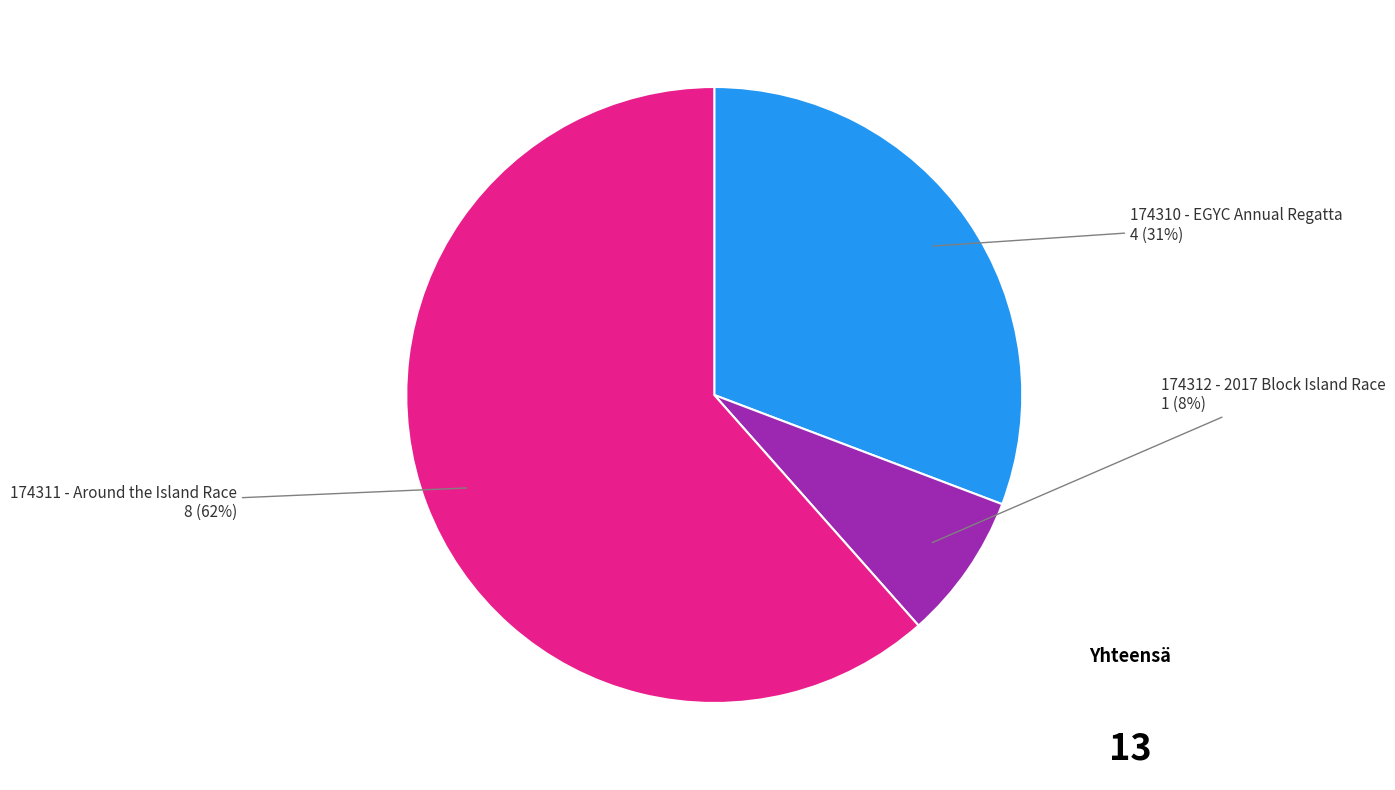

To the nearest percent, what percentage of the pie is 174312?

8%